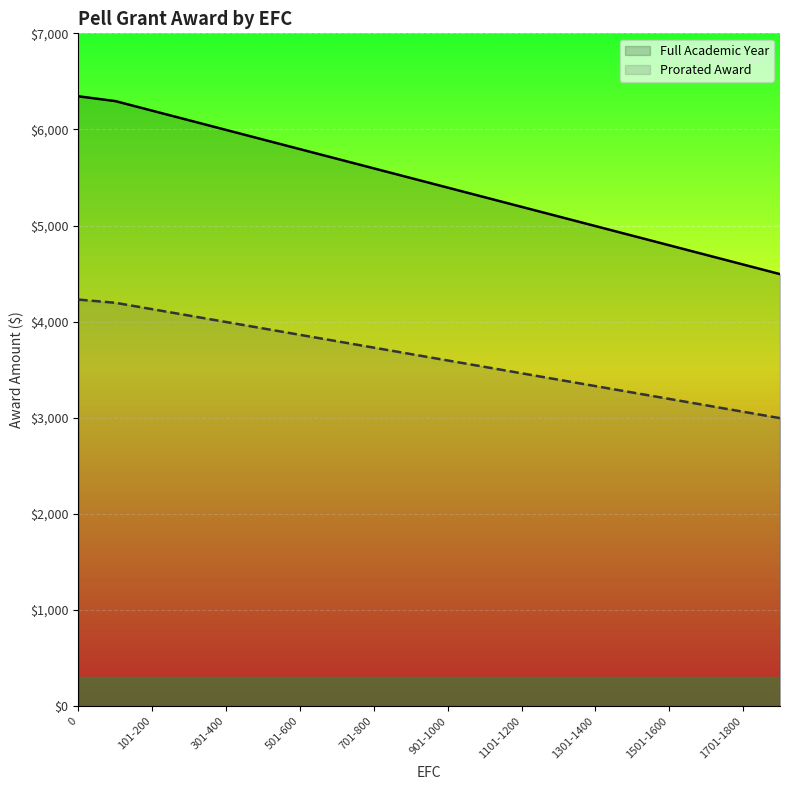

How many data points in Full Academic Year are less than 5495?

10